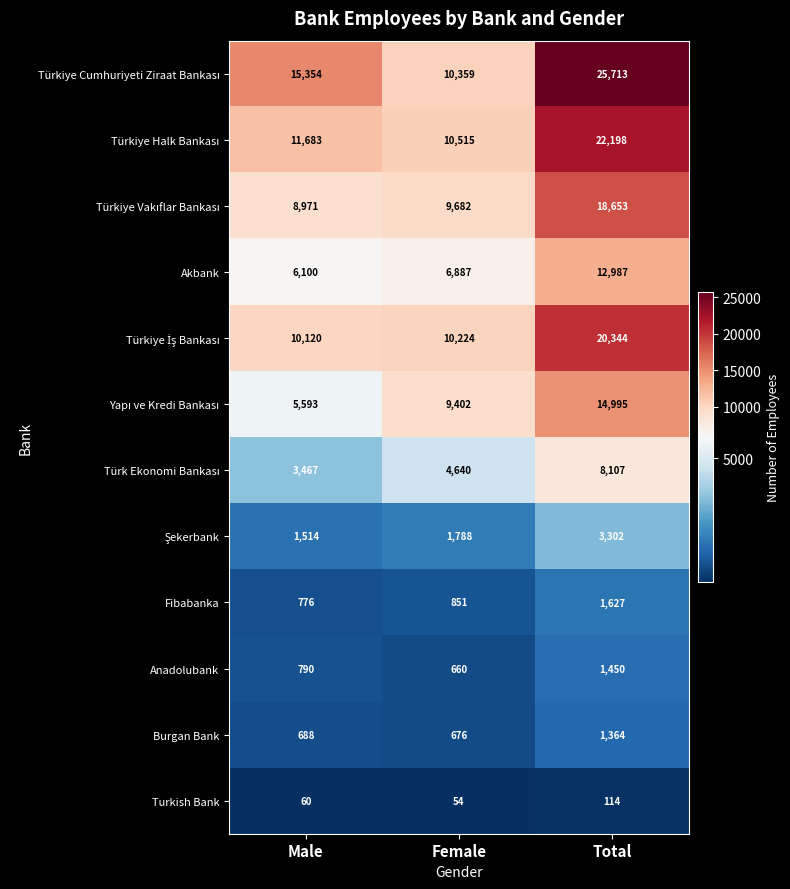

What is the sum of the Turkish Bank values at Total and Female?

168